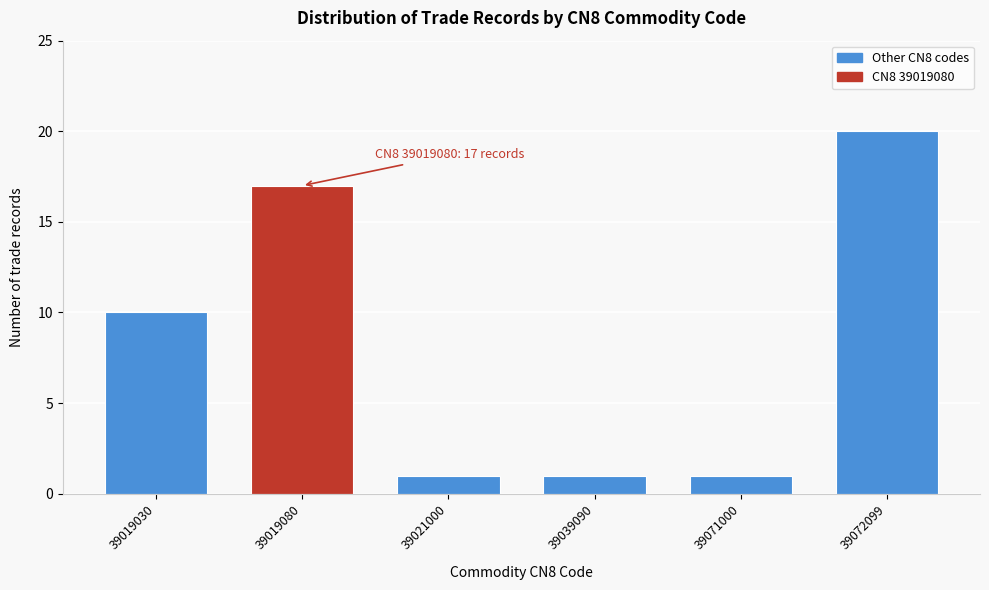

Reading right to left, extract all data points from this chart.

20	1	1	1	17	10